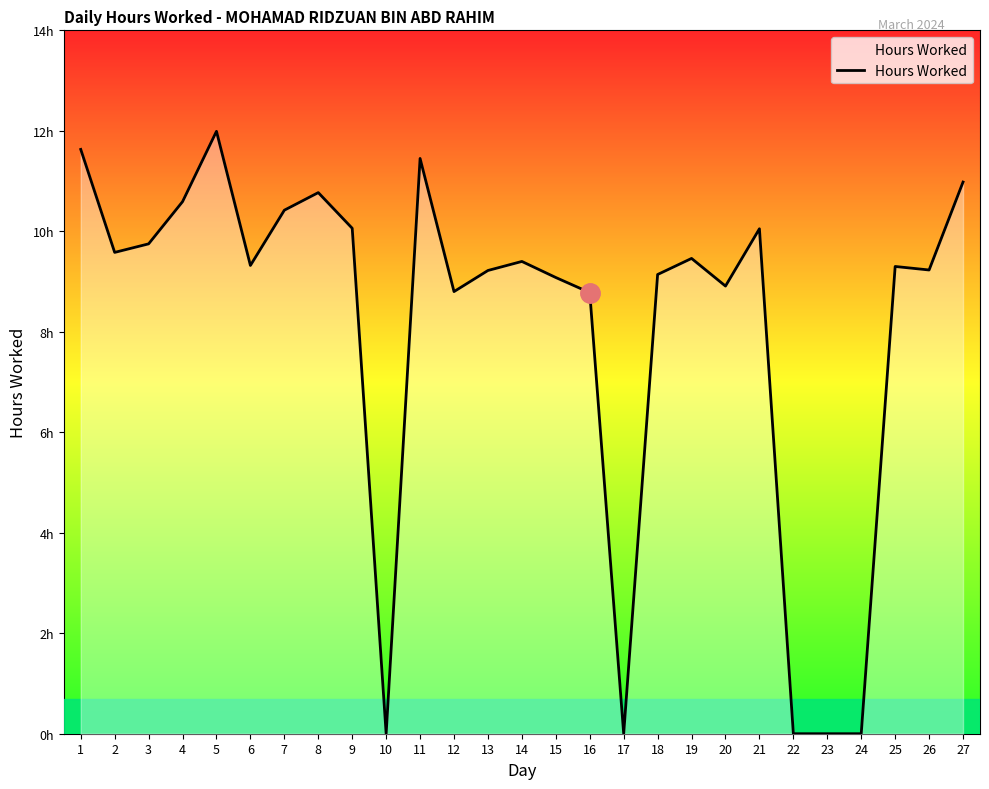

Reading left to right, what are all the values shown in this chart?

1=11.6	2=9.6	3=9.8	4=10.6	5=12.0	6=9.3	7=10.4	8=10.8	9=10.1	10=0.0	11=11.4	12=8.8	13=9.2	14=9.4	15=9.1	16=8.8	17=0.0	18=9.1	19=9.5	20=8.9	21=10.1	22=0.0	23=0.0	24=0.0	25=9.3	26=9.2	27=11.0